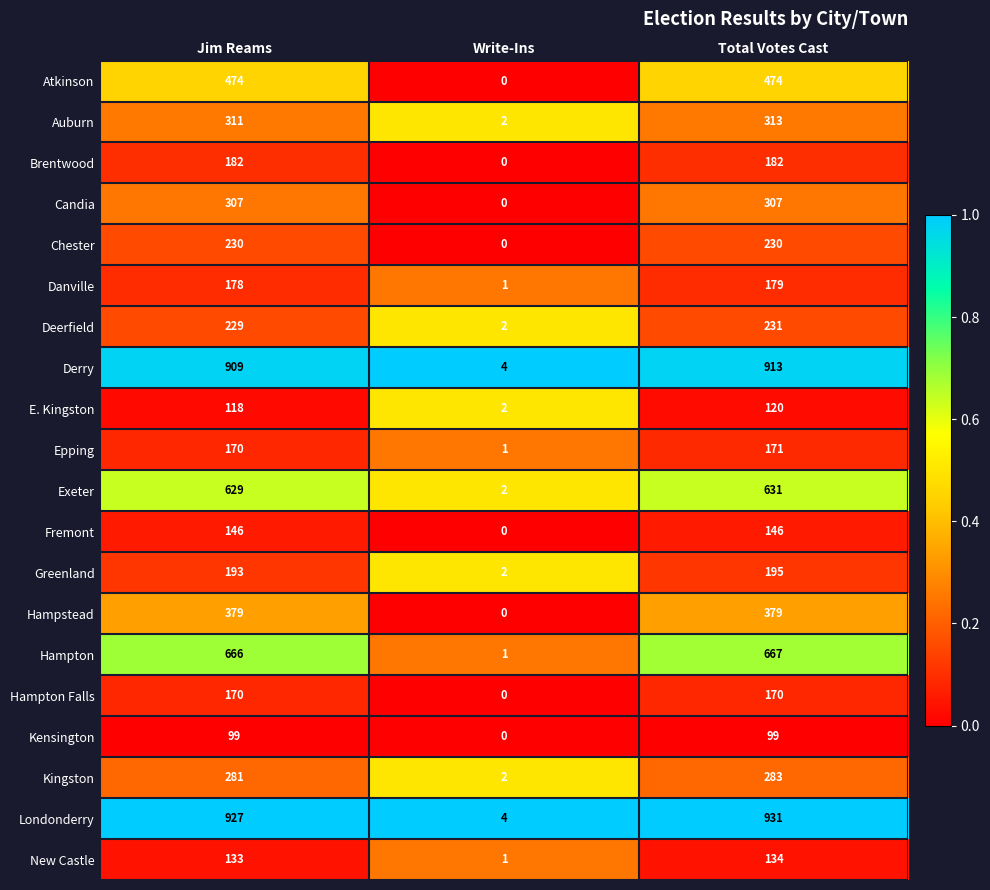

At how many categories does at least one series exceed 0?

3